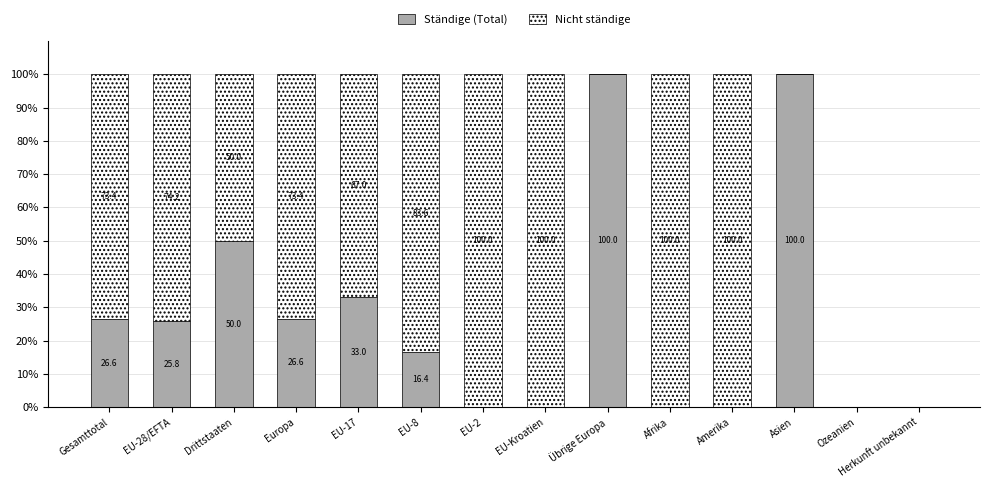

At which label does Ständige (Total) first exceed 25?

Gesamttotal